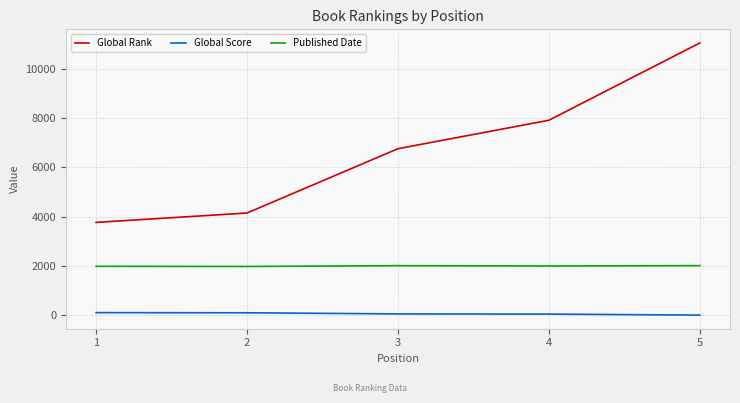

The value of Published Date at 1 is 1983. True or false?

True